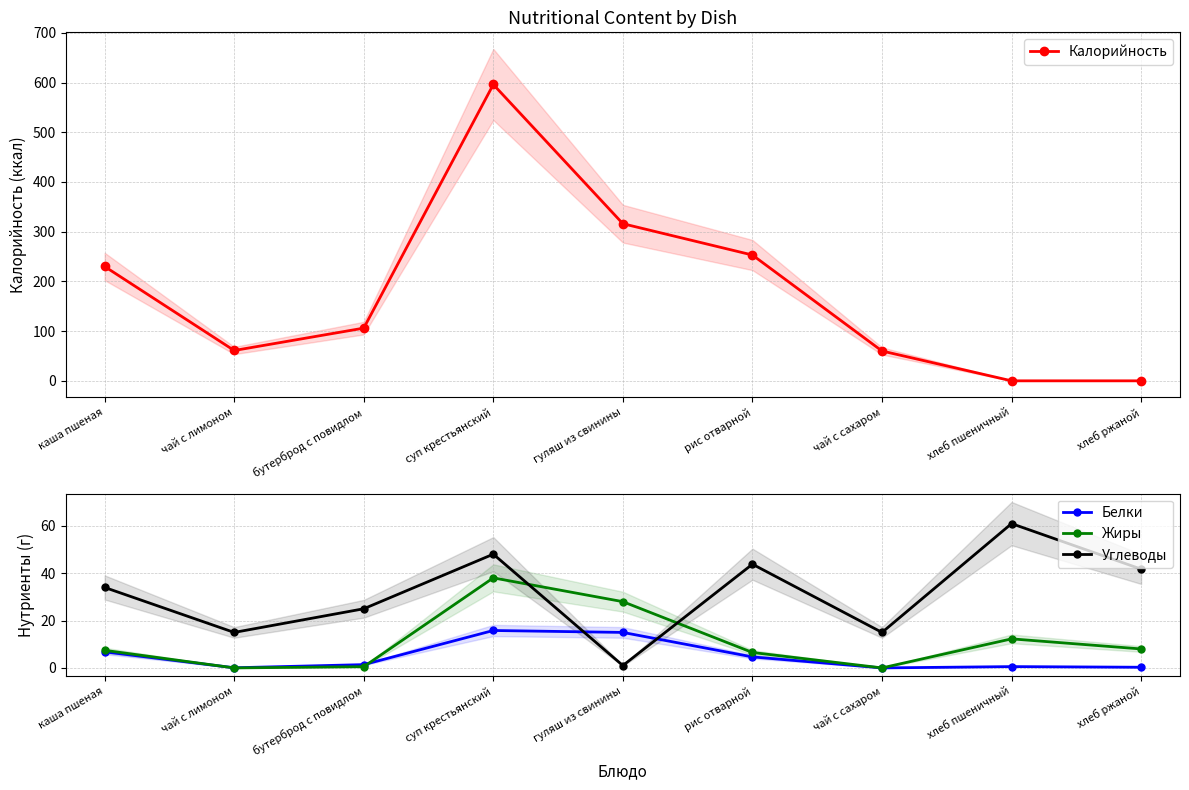

What is the label of the 6th point from the left?

рис отварной